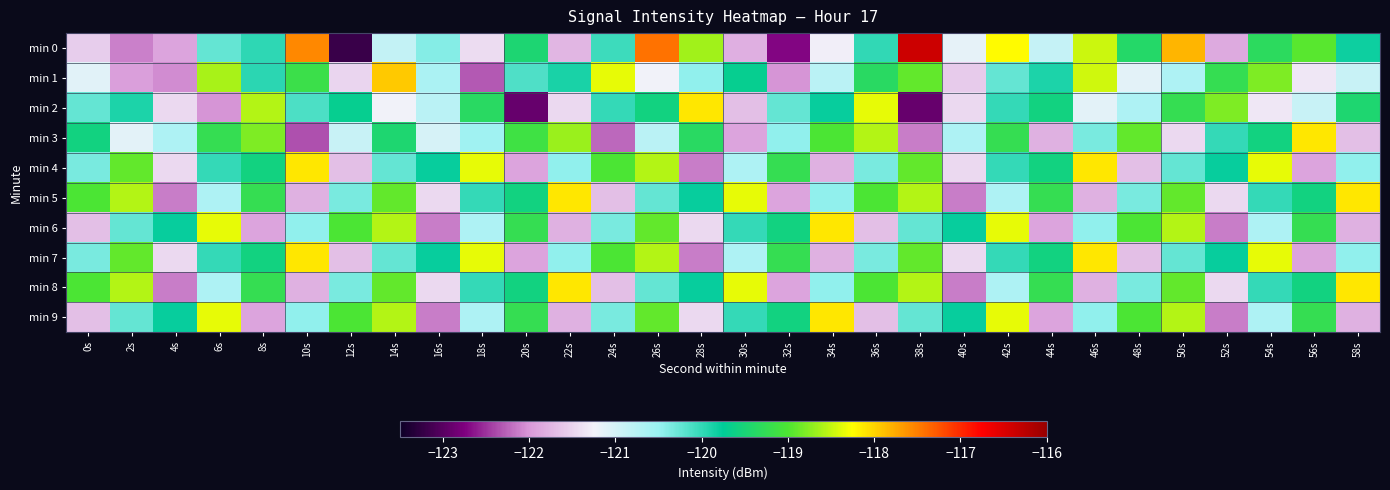

Reading left to right, list all the values displayed in this chart.

min 0: 0s=-121.6	2s=-122.1	4s=-121.9	6s=-120.2	8s=-120.0	10s=-117.6	12s=-123.2	14s=-120.9	16s=-120.4	18s=-121.4	20s=-119.5	22s=-121.7	24s=-120.1	26s=-117.4	28s=-118.6	30s=-121.8	32s=-122.7	34s=-121.3	36s=-120.0	38s=-116.4	40s=-121.1	42s=-118.2	44s=-120.9	46s=-118.5	48s=-119.4	50s=-117.8	52s=-121.9	54s=-119.3	56s=-119.0	58s=-119.8
min 1: 0s=-121.1	2s=-121.9	4s=-122.1	6s=-118.6	8s=-120.0	10s=-119.2	12s=-121.5	14s=-117.9	16s=-120.6	18s=-122.3	20s=-120.1	22s=-119.9	24s=-118.3	26s=-121.2	28s=-120.5	30s=-119.7	32s=-122.0	34s=-120.8	36s=-119.3	38s=-118.9	40s=-121.6	42s=-120.2	44s=-119.9	46s=-118.5	48s=-121.1	50s=-120.7	52s=-119.2	54s=-118.8	56s=-121.3	58s=-120.9
min 2: 0s=-120.2	2s=-119.9	4s=-121.5	6s=-122.0	8s=-118.6	10s=-120.1	12s=-119.7	14s=-121.2	16s=-120.8	18s=-119.3	20s=-122.9	22s=-121.5	24s=-120.0	26s=-119.6	28s=-118.1	30s=-121.7	32s=-120.2	34s=-119.8	36s=-118.3	38s=-122.9	40s=-121.5	42s=-120.0	44s=-119.6	46s=-121.1	48s=-120.7	50s=-119.2	52s=-118.8	54s=-121.3	56s=-120.9	58s=-119.5
min 3: 0s=-119.6	2s=-121.1	4s=-120.7	6s=-119.2	8s=-118.8	10s=-122.3	12s=-120.9	14s=-119.5	16s=-121.0	18s=-120.6	20s=-119.1	22s=-118.7	24s=-122.2	26s=-120.8	28s=-119.3	30s=-121.9	32s=-120.5	34s=-119.0	36s=-118.6	38s=-122.1	40s=-120.7	42s=-119.2	44s=-121.8	46s=-120.3	48s=-118.9	50s=-121.5	52s=-120.0	54s=-119.6	56s=-118.1	58s=-121.7
min 4: 0s=-120.3	2s=-118.9	4s=-121.5	6s=-120.0	8s=-119.6	10s=-118.1	12s=-121.7	14s=-120.2	16s=-119.8	18s=-118.3	20s=-121.9	22s=-120.5	24s=-119.0	26s=-118.6	28s=-122.1	30s=-120.7	32s=-119.2	34s=-121.8	36s=-120.3	38s=-118.9	40s=-121.5	42s=-120.0	44s=-119.6	46s=-118.1	48s=-121.7	50s=-120.2	52s=-119.8	54s=-118.3	56s=-121.9	58s=-120.5
min 5: 0s=-119.0	2s=-118.6	4s=-122.1	6s=-120.7	8s=-119.2	10s=-121.8	12s=-120.3	14s=-118.9	16s=-121.5	18s=-120.0	20s=-119.6	22s=-118.1	24s=-121.7	26s=-120.2	28s=-119.8	30s=-118.3	32s=-121.9	34s=-120.5	36s=-119.0	38s=-118.6	40s=-122.1	42s=-120.7	44s=-119.2	46s=-121.8	48s=-120.3	50s=-118.9	52s=-121.5	54s=-120.0	56s=-119.6	58s=-118.1
min 6: 0s=-121.7	2s=-120.2	4s=-119.8	6s=-118.3	8s=-121.9	10s=-120.5	12s=-119.0	14s=-118.6	16s=-122.1	18s=-120.7	20s=-119.2	22s=-121.8	24s=-120.3	26s=-118.9	28s=-121.5	30s=-120.0	32s=-119.6	34s=-118.1	36s=-121.7	38s=-120.2	40s=-119.8	42s=-118.3	44s=-121.9	46s=-120.5	48s=-119.0	50s=-118.6	52s=-122.1	54s=-120.7	56s=-119.2	58s=-121.8
min 7: 0s=-120.3	2s=-118.9	4s=-121.5	6s=-120.0	8s=-119.6	10s=-118.1	12s=-121.7	14s=-120.2	16s=-119.8	18s=-118.3	20s=-121.9	22s=-120.5	24s=-119.0	26s=-118.6	28s=-122.1	30s=-120.7	32s=-119.2	34s=-121.8	36s=-120.3	38s=-118.9	40s=-121.5	42s=-120.0	44s=-119.6	46s=-118.1	48s=-121.7	50s=-120.2	52s=-119.8	54s=-118.3	56s=-121.9	58s=-120.5
min 8: 0s=-119.0	2s=-118.6	4s=-122.1	6s=-120.7	8s=-119.2	10s=-121.8	12s=-120.3	14s=-118.9	16s=-121.5	18s=-120.0	20s=-119.6	22s=-118.1	24s=-121.7	26s=-120.2	28s=-119.8	30s=-118.3	32s=-121.9	34s=-120.5	36s=-119.0	38s=-118.6	40s=-122.1	42s=-120.7	44s=-119.2	46s=-121.8	48s=-120.3	50s=-118.9	52s=-121.5	54s=-120.0	56s=-119.6	58s=-118.1
min 9: 0s=-121.7	2s=-120.2	4s=-119.8	6s=-118.3	8s=-121.9	10s=-120.5	12s=-119.0	14s=-118.6	16s=-122.1	18s=-120.7	20s=-119.2	22s=-121.8	24s=-120.3	26s=-118.9	28s=-121.5	30s=-120.0	32s=-119.6	34s=-118.1	36s=-121.7	38s=-120.2	40s=-119.8	42s=-118.3	44s=-121.9	46s=-120.5	48s=-119.0	50s=-118.6	52s=-122.1	54s=-120.7	56s=-119.2	58s=-121.8